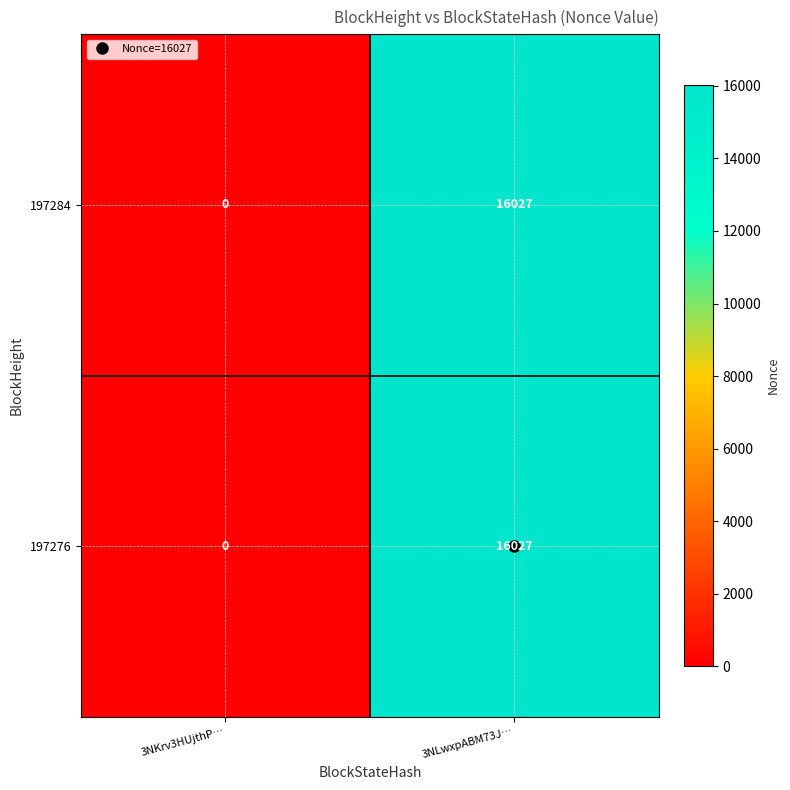

At which label is 197276 closest to 8013?

3NKrv3HUjthP…